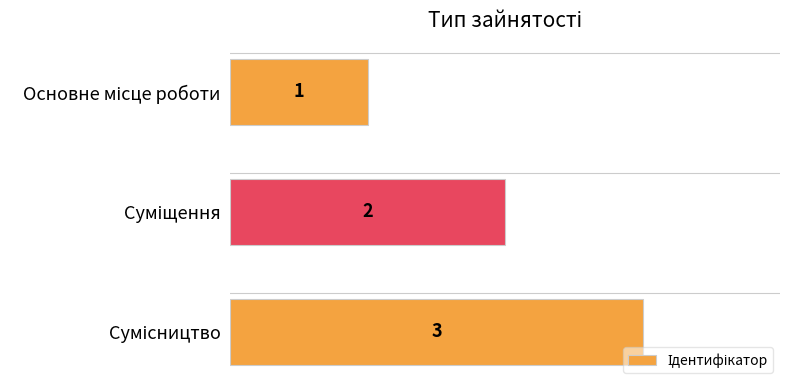

What is the value of the 3rd bar from the top?

3